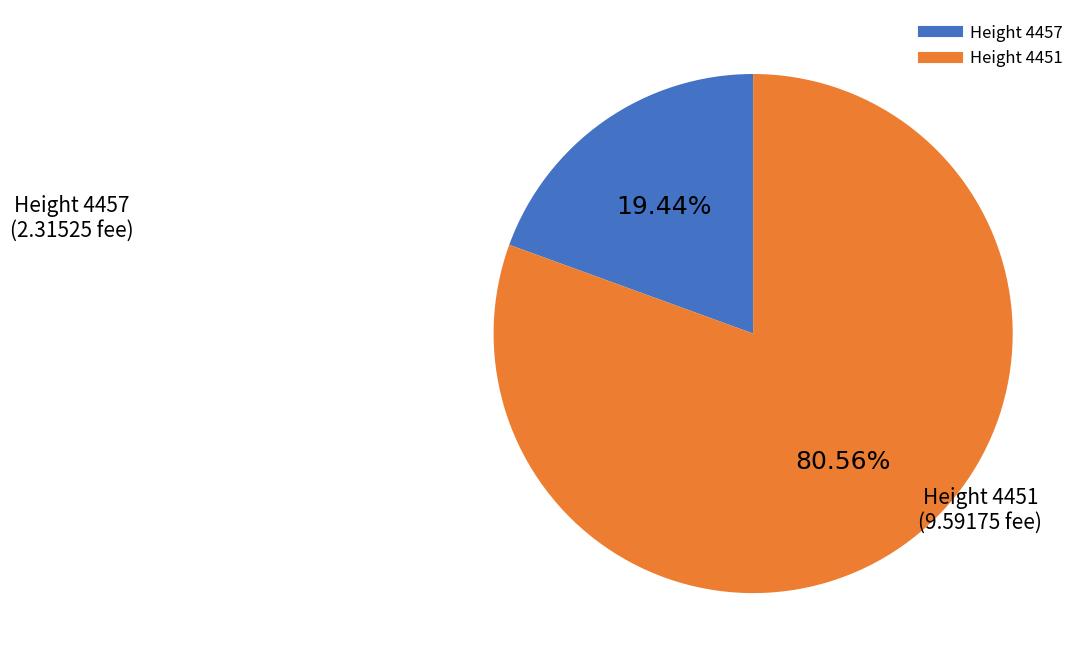

Is there any slice that represents more than half of the pie?

Yes